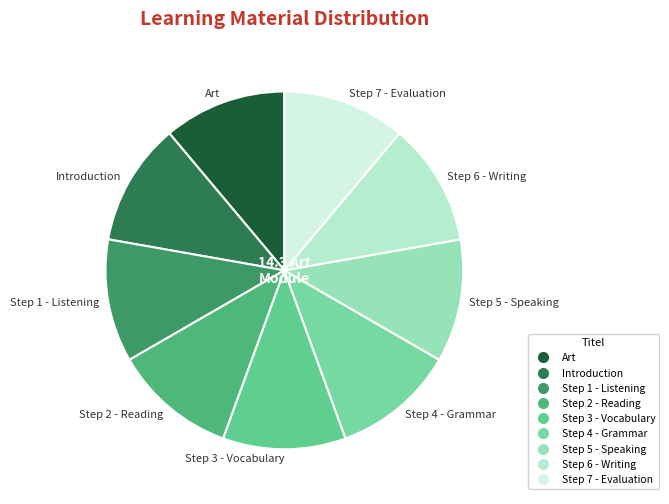

Do Art and Step 5 - Speaking together represent more than half of the pie?

No